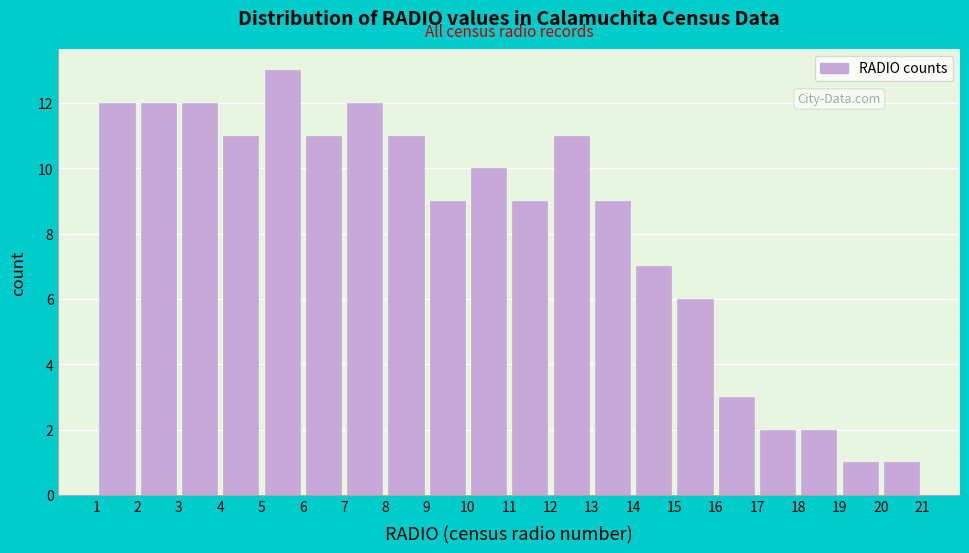

Reading left to right, transcribe this chart: for each bar, give the range it covers on the x-axis and its height. The values are not printed on the chart, so give them approximately, as read against the axis.

1 to 2: 12
2 to 3: 12
3 to 4: 12
4 to 5: 11
5 to 6: 13
6 to 7: 11
7 to 8: 12
8 to 9: 11
9 to 10: 9
10 to 11: 10
11 to 12: 9
12 to 13: 11
13 to 14: 9
14 to 15: 7
15 to 16: 6
16 to 17: 3
17 to 18: 2
18 to 19: 2
19 to 20: 1
20 to 21: 1